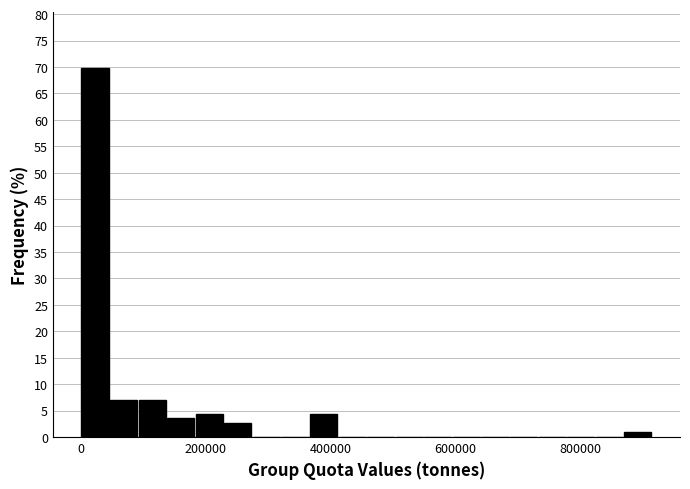

Read against the x-axis, roughly where is the centre of the tallest bar?

20000